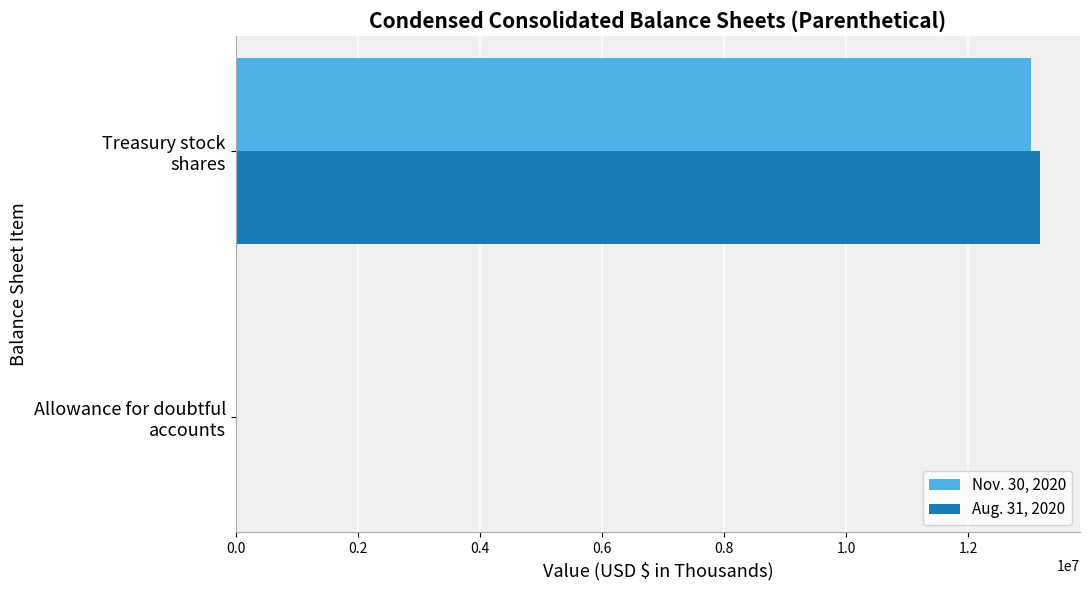

What is the greatest value displayed?

13175000